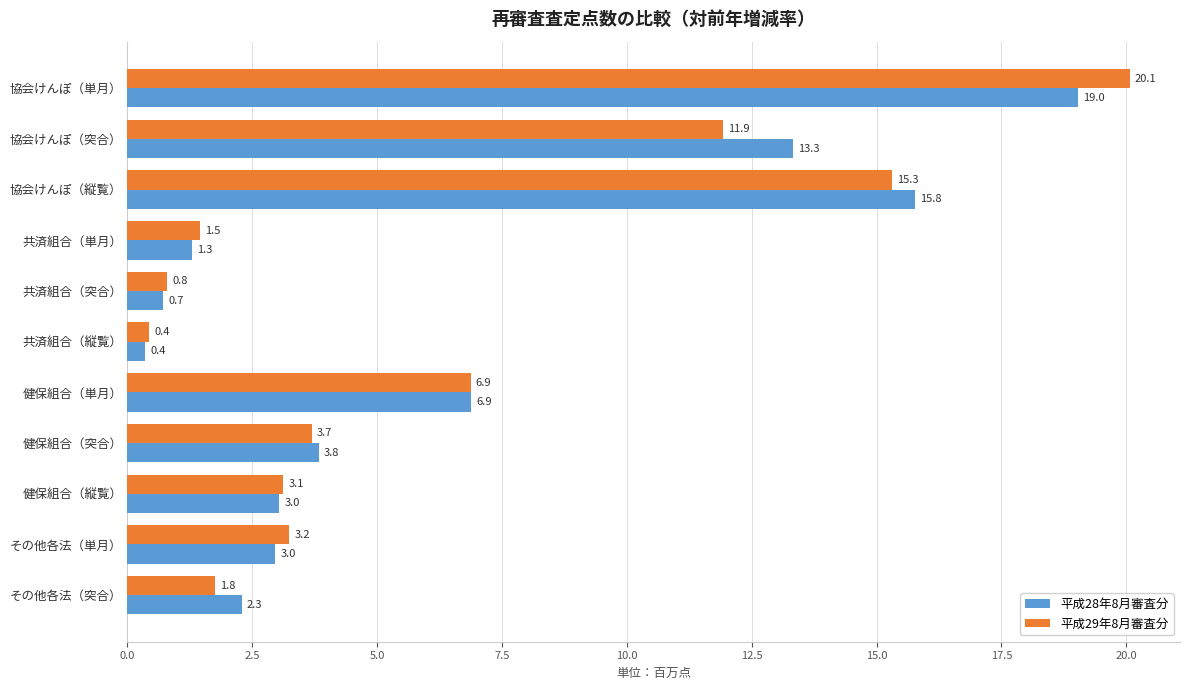

Is it true that 平成28年8月審査分 equals 3.0 at その他各法（単月）?

True